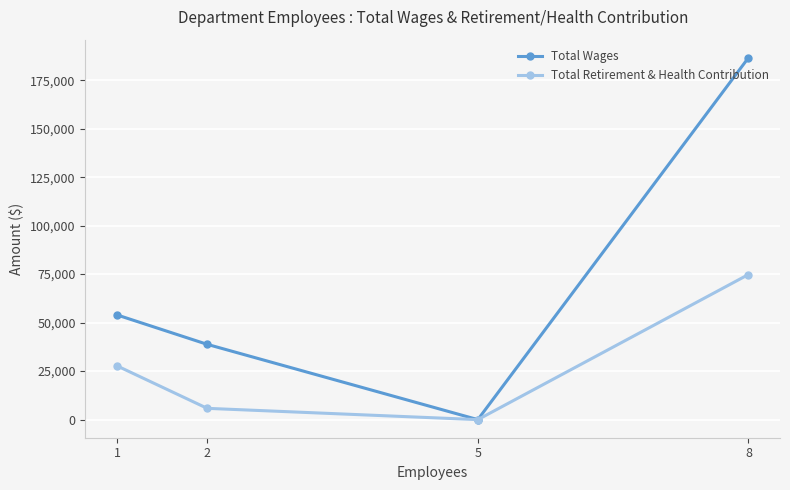

What is the sum of all Total Retirement & Health Contribution values?

108339